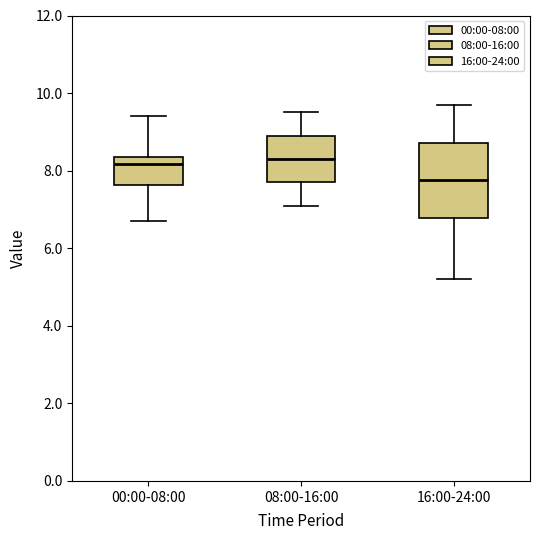

Reading left to right, transcribe this box plot: for each box, give where its median line is, the range the box spans, and where its two whiskers end, as read against the y-axis. The values are not printed on the chart, so give them approximately, as read against the axis.

00:00-08:00: median 8.2, box 7.6 to 8.4, whiskers 6.8 to 9.4
08:00-16:00: median 8.4, box 7.8 to 9.0, whiskers 7.2 to 9.6
16:00-24:00: median 7.8, box 6.8 to 8.8, whiskers 5.2 to 9.8